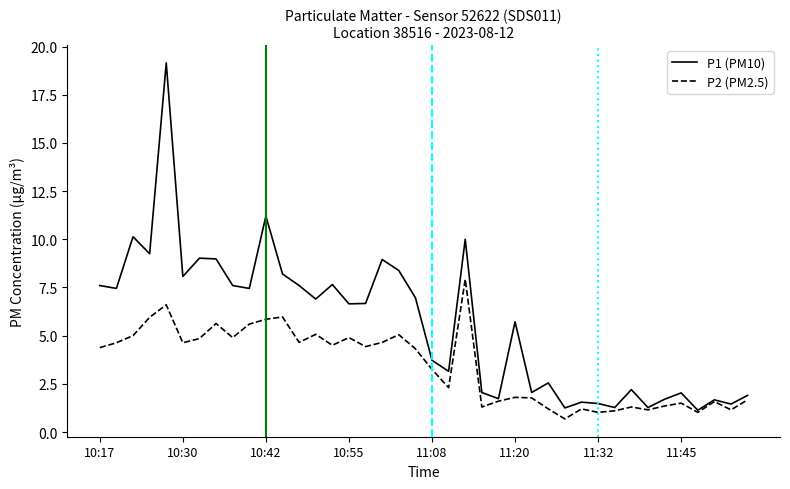

Which series has the widest spread of values?

P1 (PM10)